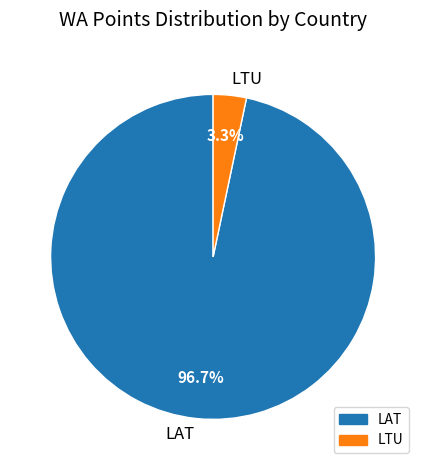

Which slice is the largest?

LAT